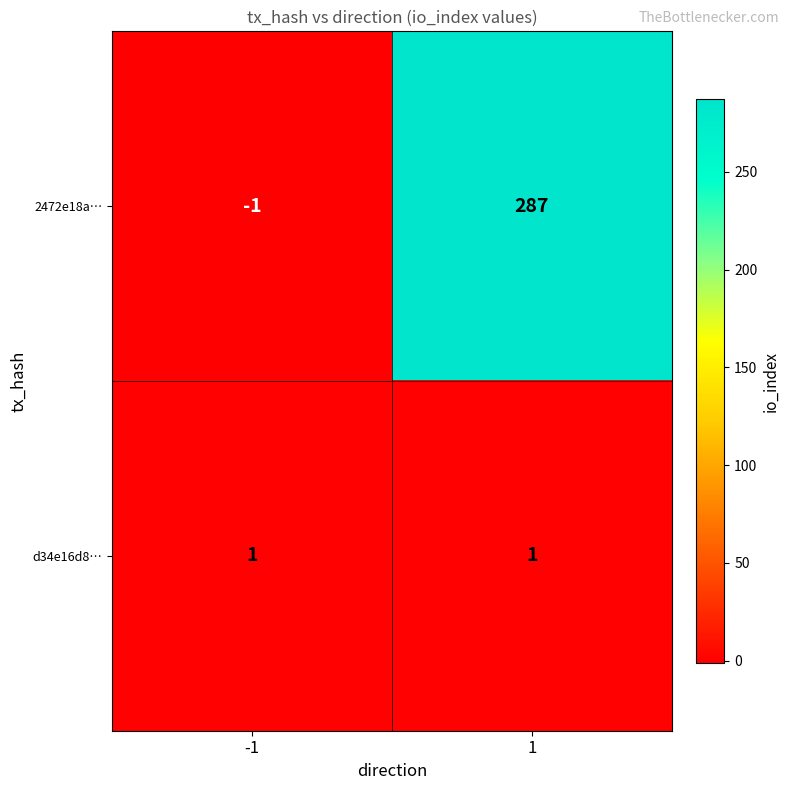

Which series has the largest range (max minus min)?

2472e18a…